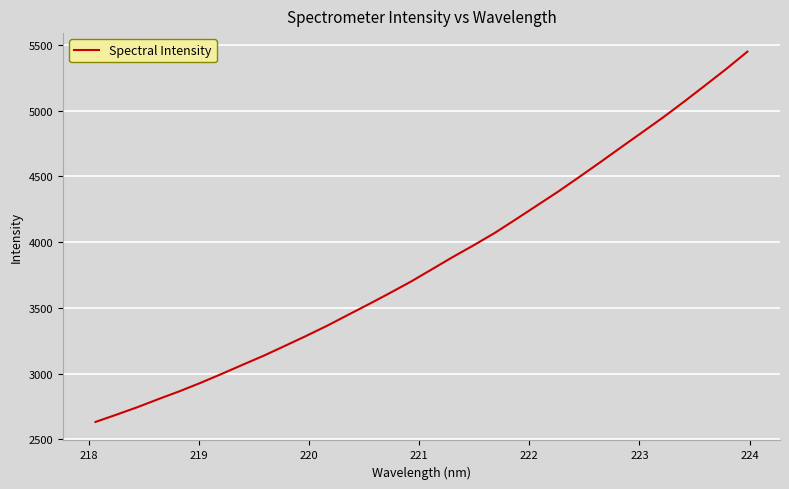

What is the sum of all values?

123262.2